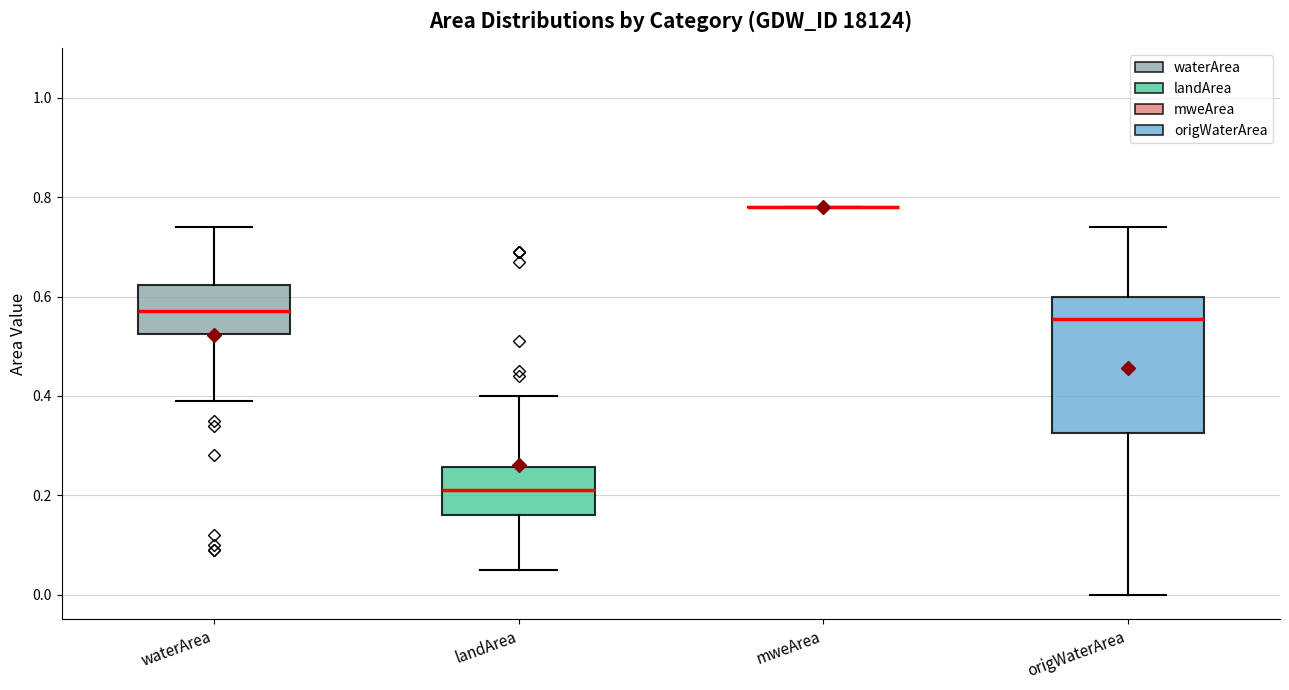

Reading left to right, read every box against the y-axis: the position of its median line, the range the box covers, and the ends of its whiskers. The values are not printed on the chart, so give them approximately, as read against the axis.

waterArea: median 0.58, box 0.52 to 0.62, whiskers 0.40 to 0.74
landArea: median 0.22, box 0.16 to 0.26, whiskers 0.06 to 0.40
mweArea: box collapsed to a line at 0.78, whiskers 0.78 to 0.78
origWaterArea: median 0.56, box 0.32 to 0.60, whiskers 0.00 to 0.74